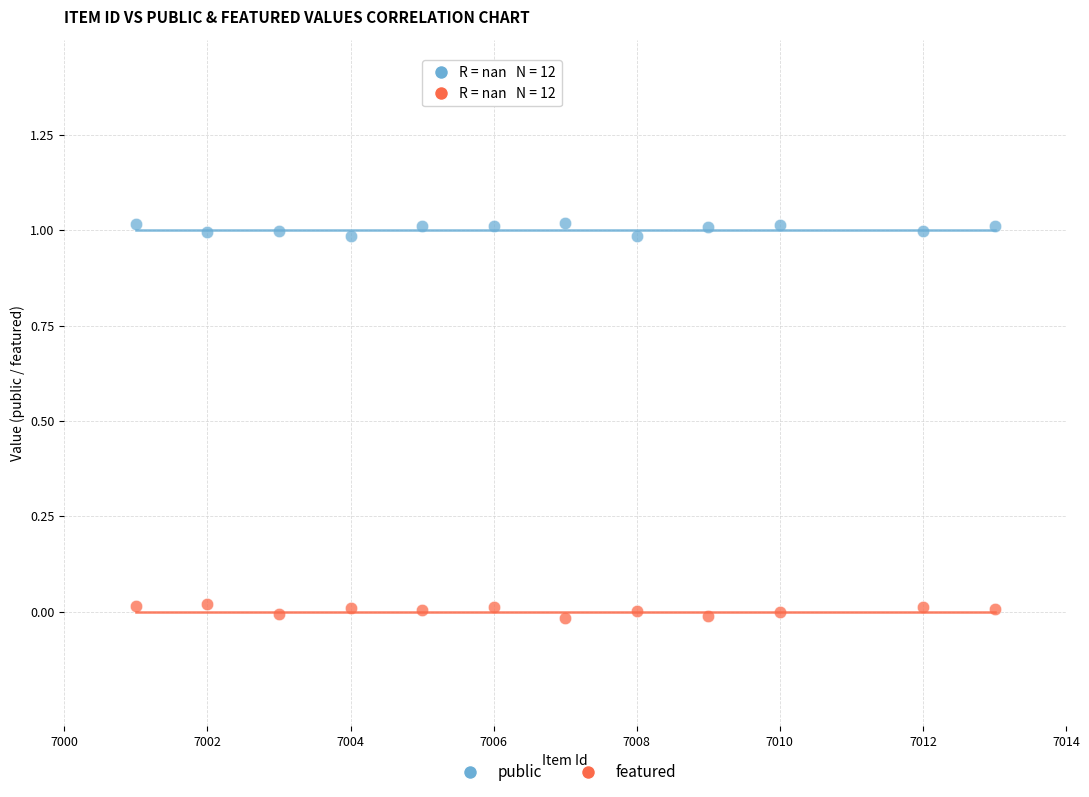

Which series contains the lowest Y value?

featured